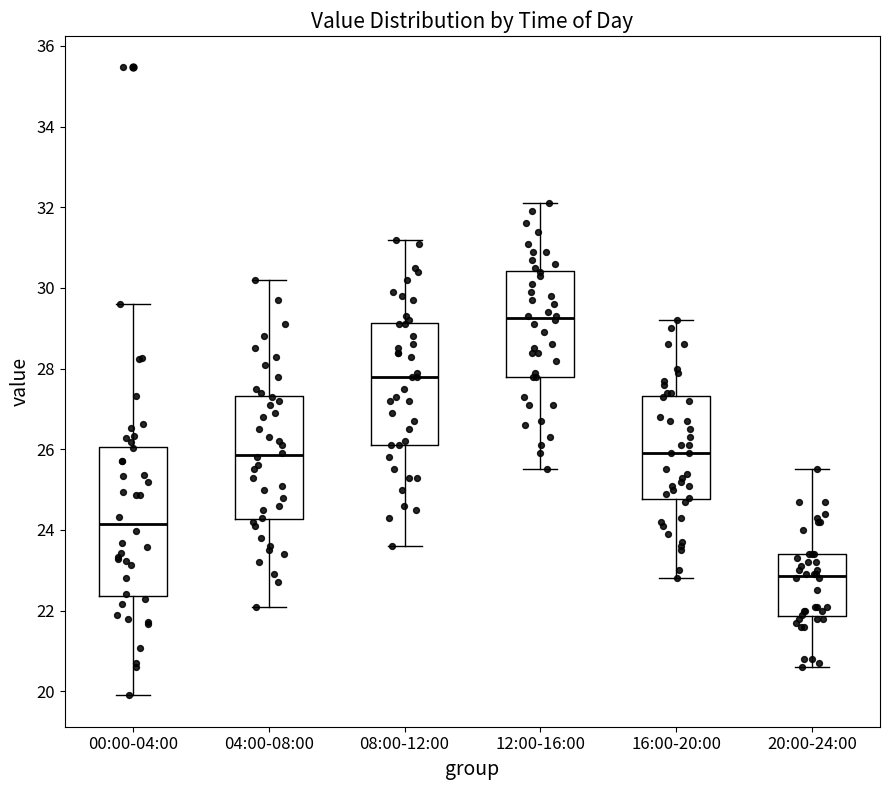

Where is the upper edge of the box for 00:00-04:00 on the y-axis? The values are not printed on the chart, so give them approximately, as read against the axis.

26.0